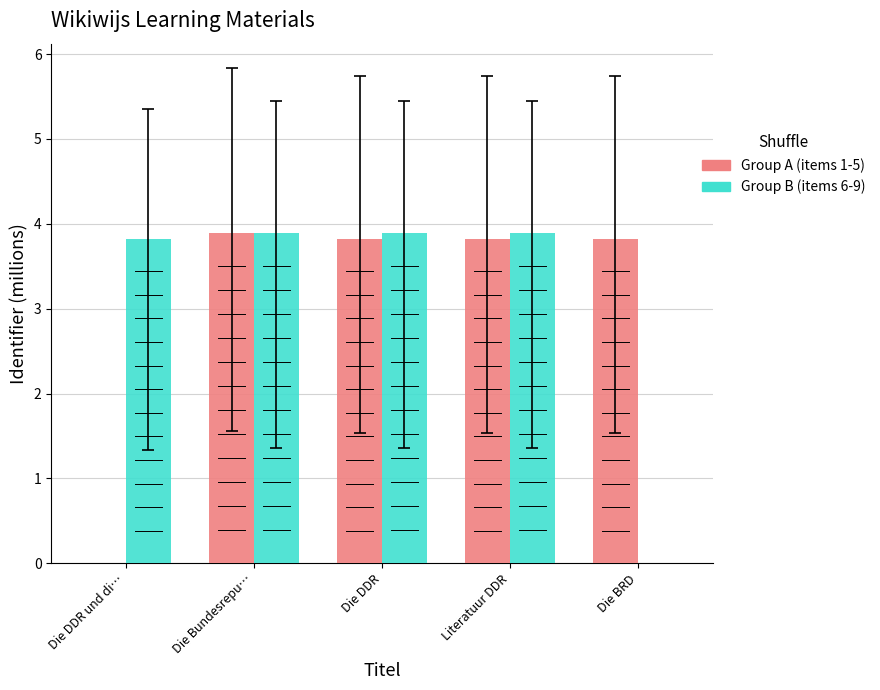

What is the maximum value shown in the chart?

3.9